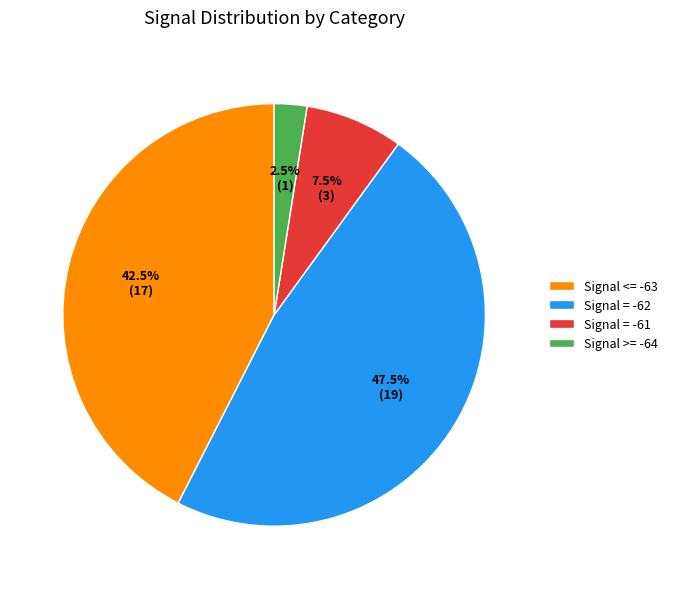

Count the number of slices in the pie.

4